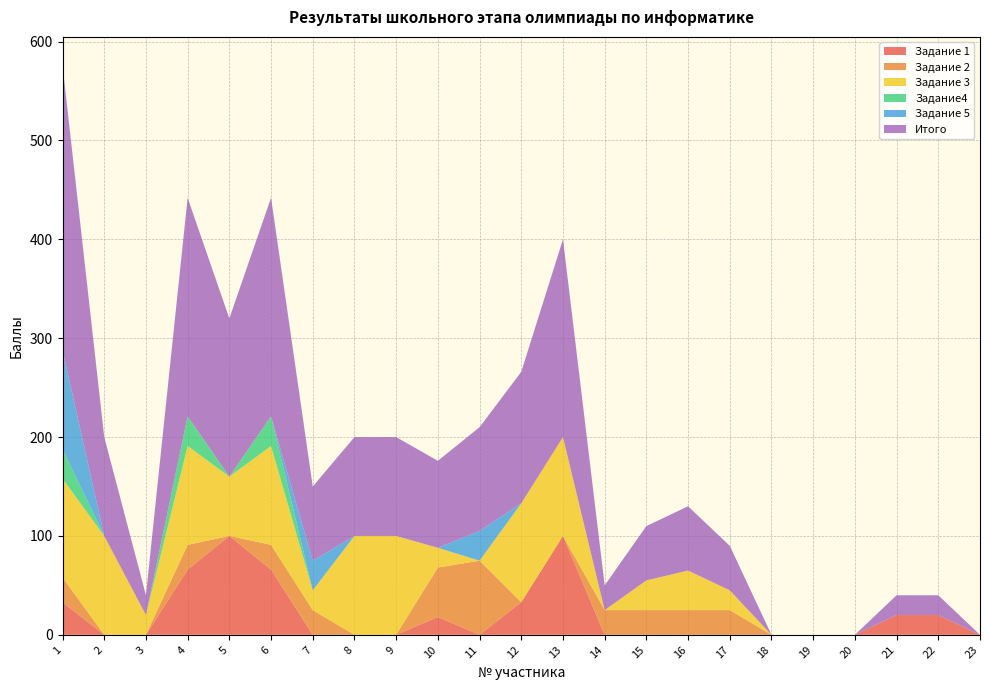

Reading left to right, transcribe all the data shown in this chart.

Задание 1: 33	0	0	66	100	66	0	0	0	18	0	33	100	0	0	0	0	0	0	0	20	20	0
Задание 2: 25	0	0	25	0	25	25	0	0	50	75	0	0	25	25	25	25	0	0	0	0	0	0
Задание 3: 100	100	20	100	60	100	20	100	100	20	0	100	100	0	30	40	20	0	0	0	0	0	0
Задание4: 30	0	0	30	0	30	0	0	0	0	0	0	0	0	0	0	0	0	0	0	0	0	0
Задание 5: 100	0	0	0	0	0	30	0	0	0	30	0	0	0	0	0	0	0	0	0	0	0	0
Итого: 288	100	20	221	160	221	75	100	100	88	105	133	200	25	55	65	45	0	0	0	20	20	0